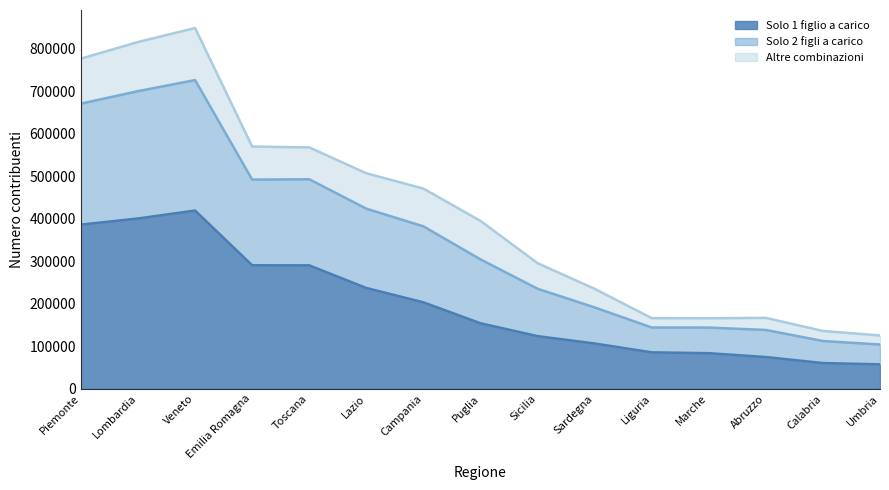

What is the maximum value for Solo 1 figlio a carico?

418983.0